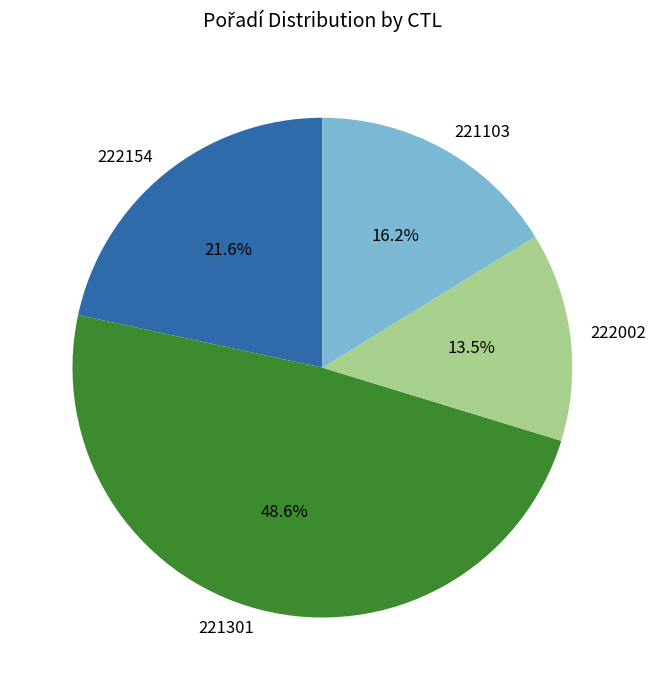

Which slice is the smallest?

222002